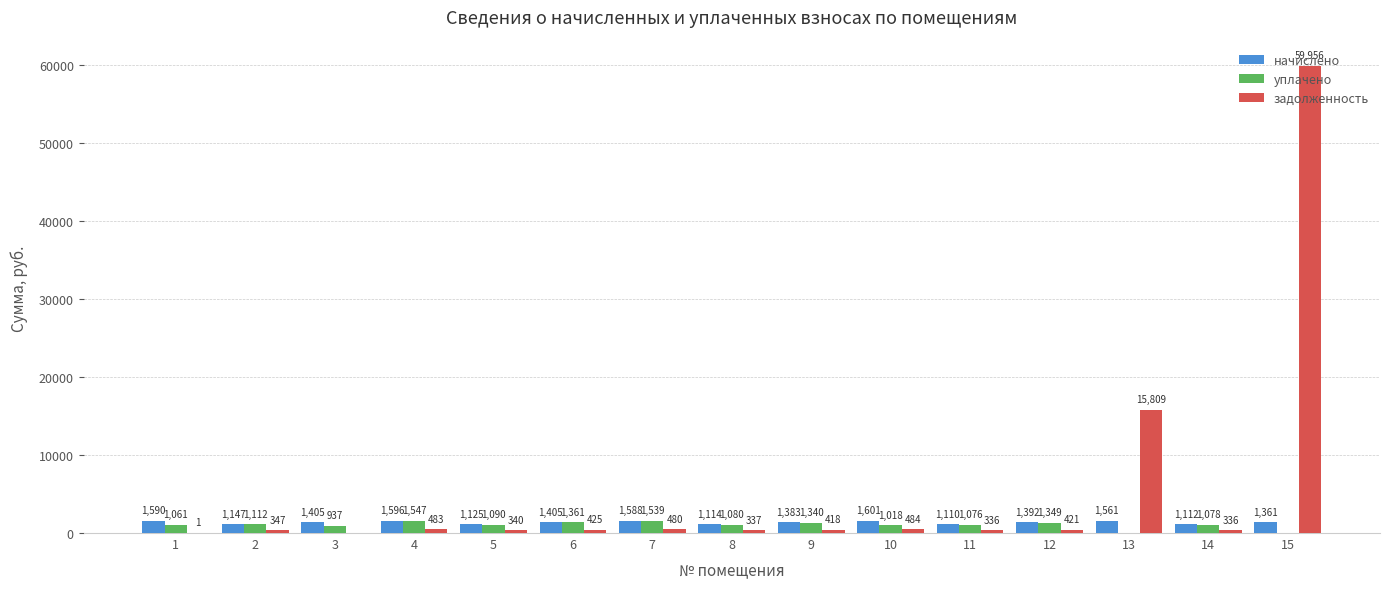

Where is задолженность nearest to the value 29978?

13